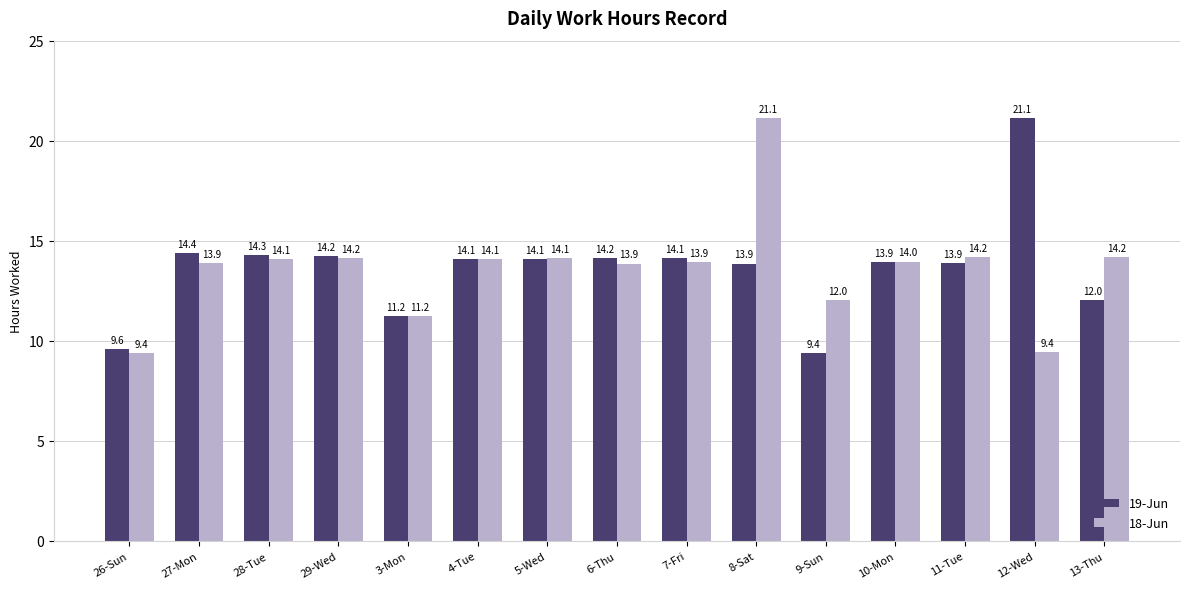

Which series changed the most between 28-Tue and 10-Mon?

19-Jun